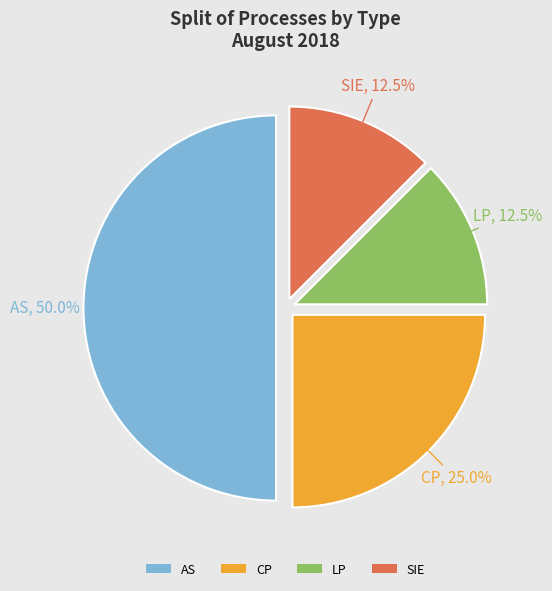

Approximately how many times larger is the value at SIE compared to CP?

0.5